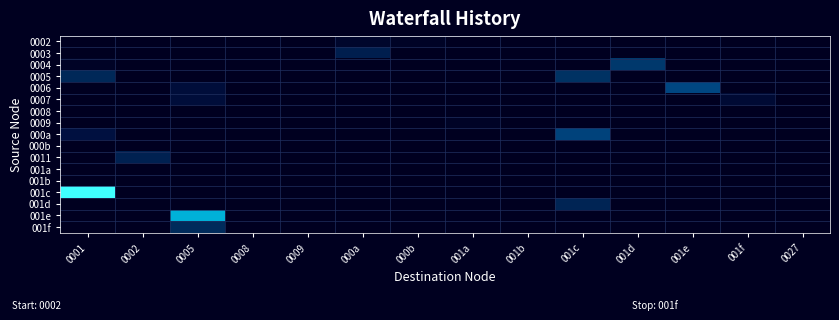

What is the maximum value shown in the chart?

48